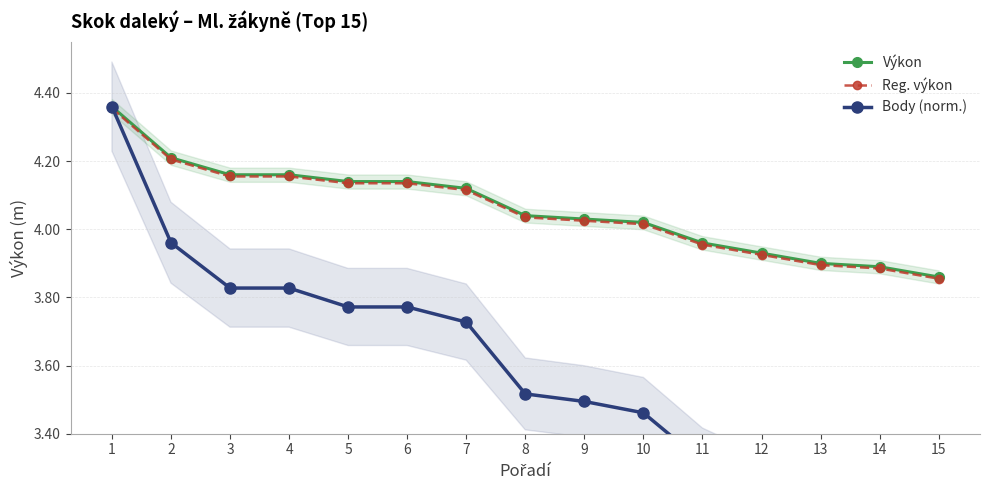

Which category has the highest value in the Reg. výkon series?

1